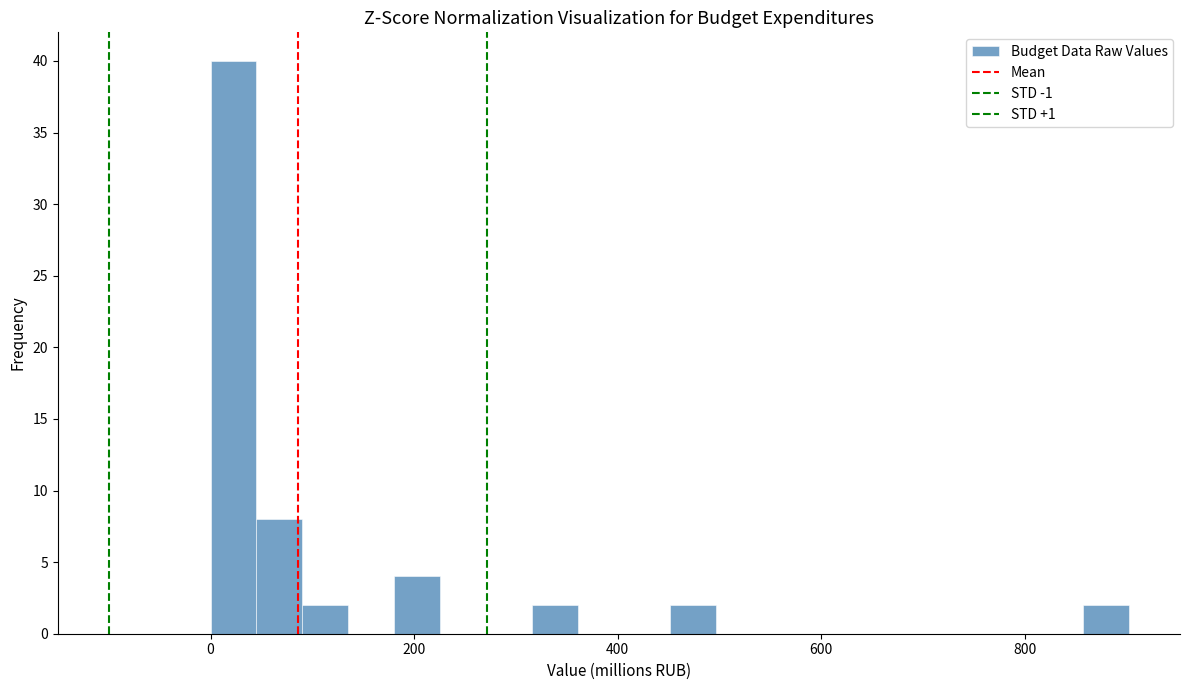

Read against the x-axis, roughly where is the centre of the tallest bar?

20